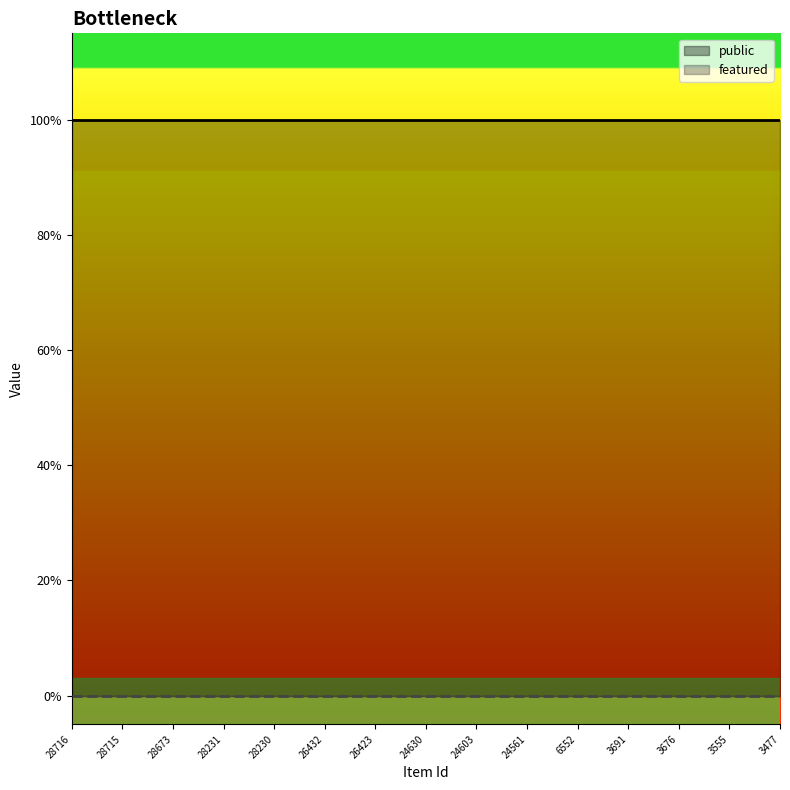

True or false: public and featured intersect in this chart.

False